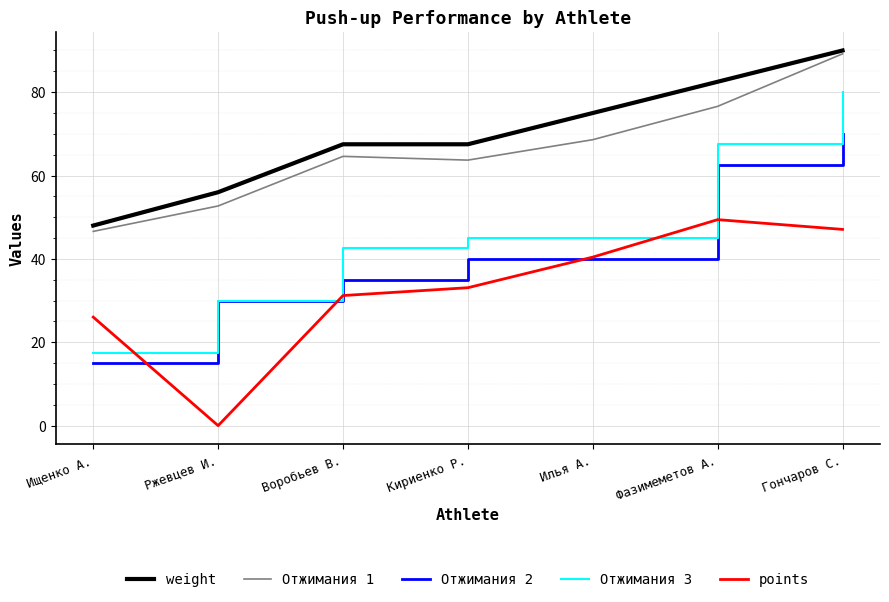

At which label does points first exceed 33?

Кириенко Р.